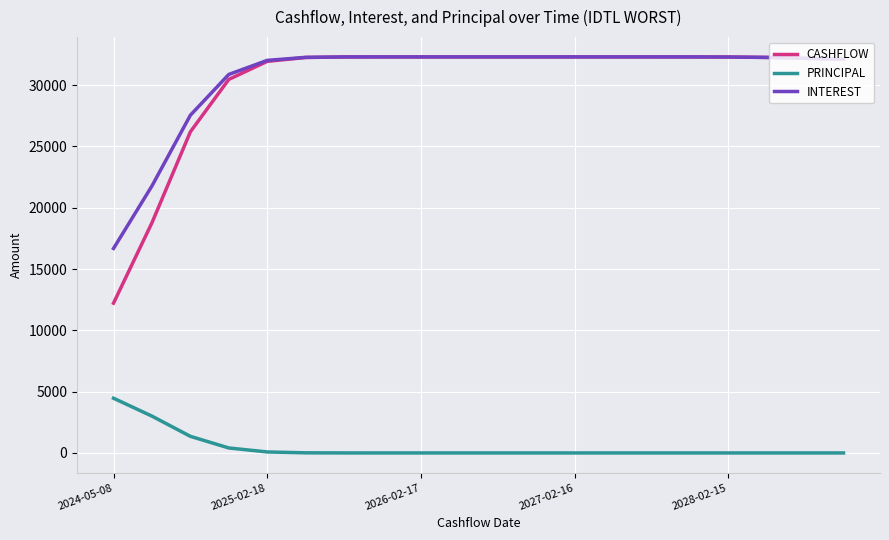

What is the sum of all PRINCIPAL values?

9320.4